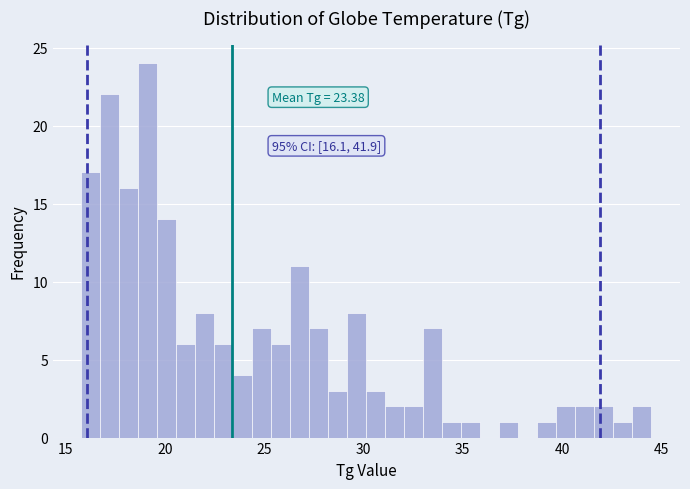

Around what value on the x-axis is the tallest bar? Give the approximate position of its centre, as read against the axis.

19.0